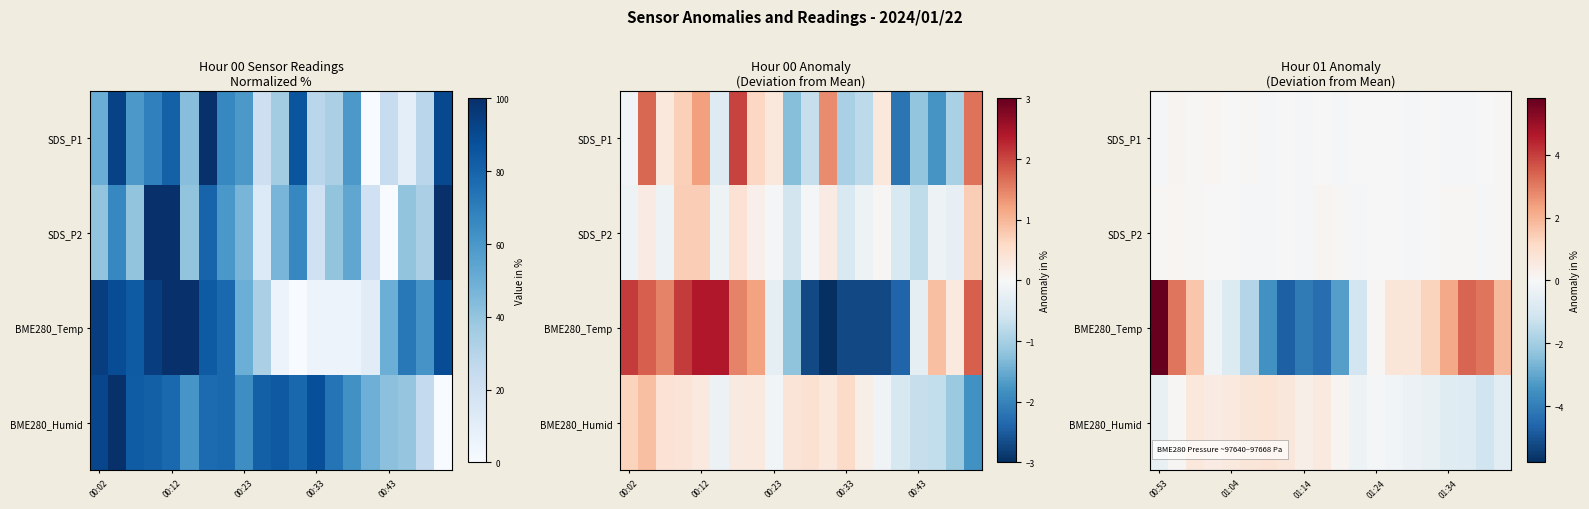

Rank the series by their maximum value, from highest to lowest.

BME280_Temp, BME280_Humid, SDS_P2, SDS_P1